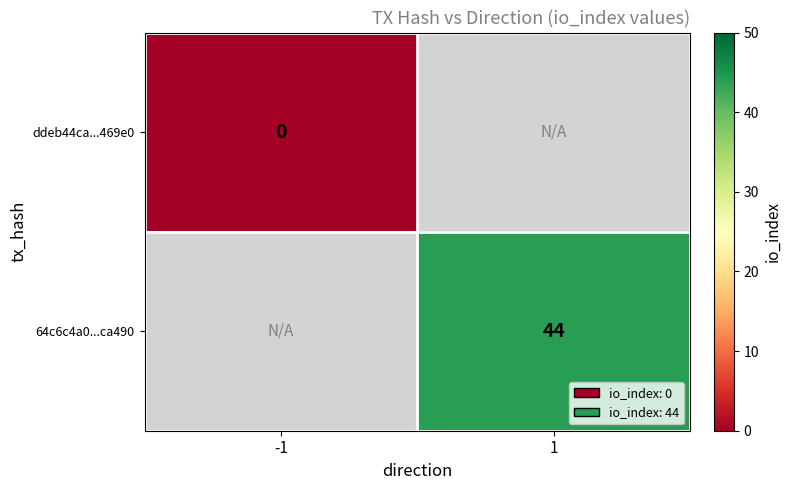

Which label corresponds to the smallest value in the chart?

-1